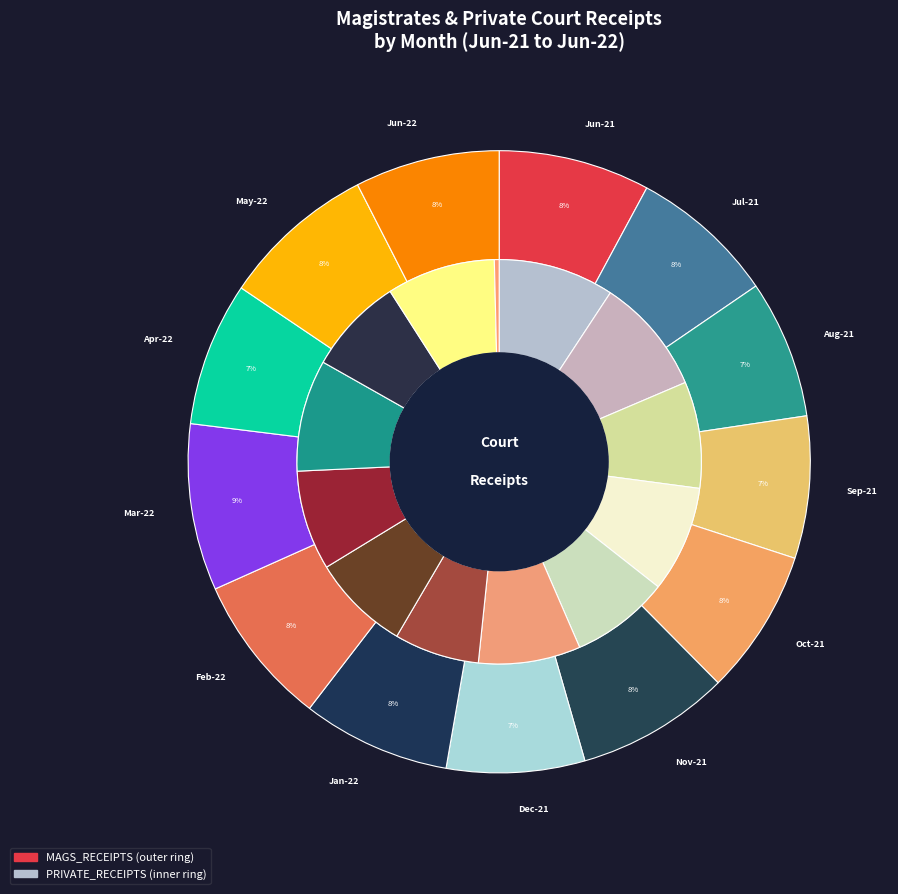

Rank the series at private_values from lowest to highest value.

private_values, mags_values